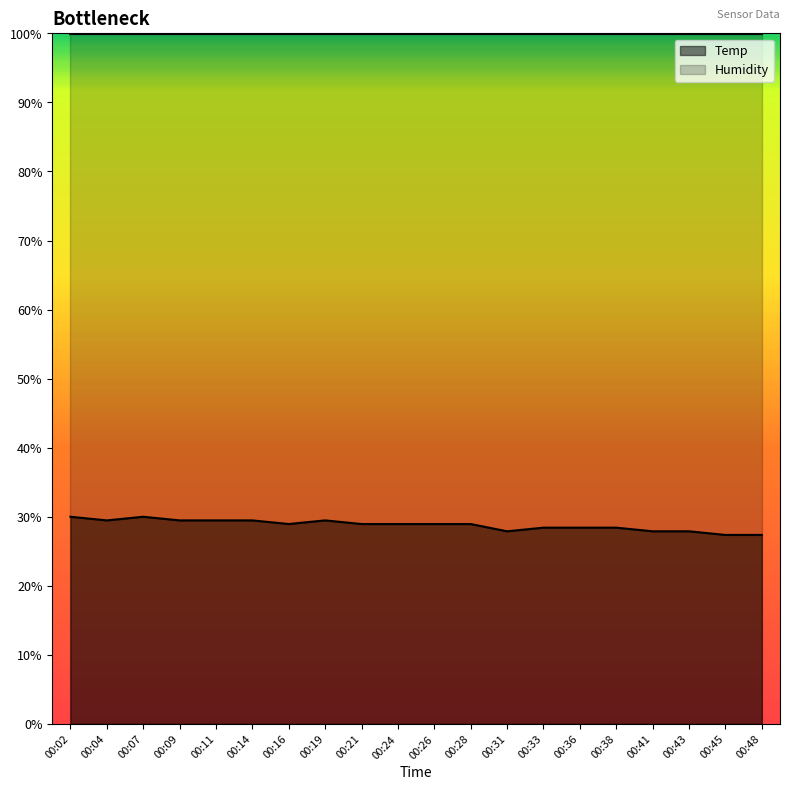

List the labels in order of value, largest first.

00:02, 00:07, 00:04, 00:09, 00:11, 00:14, 00:19, 00:16, 00:21, 00:24, 00:26, 00:28, 00:33, 00:36, 00:38, 00:31, 00:41, 00:43, 00:45, 00:48